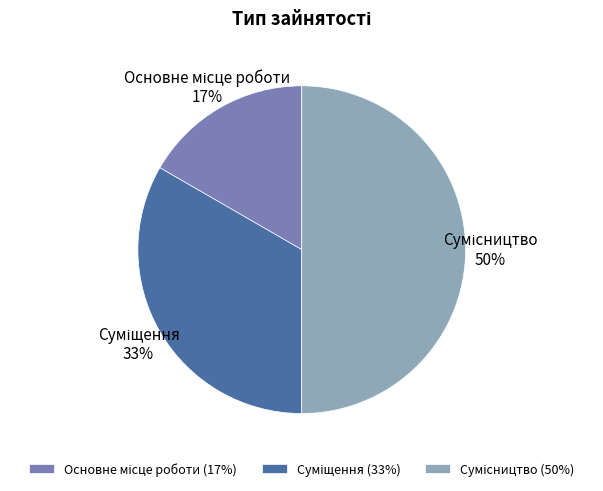

To the nearest percent, what is the difference between the largest and smallest slice percentages?

33%